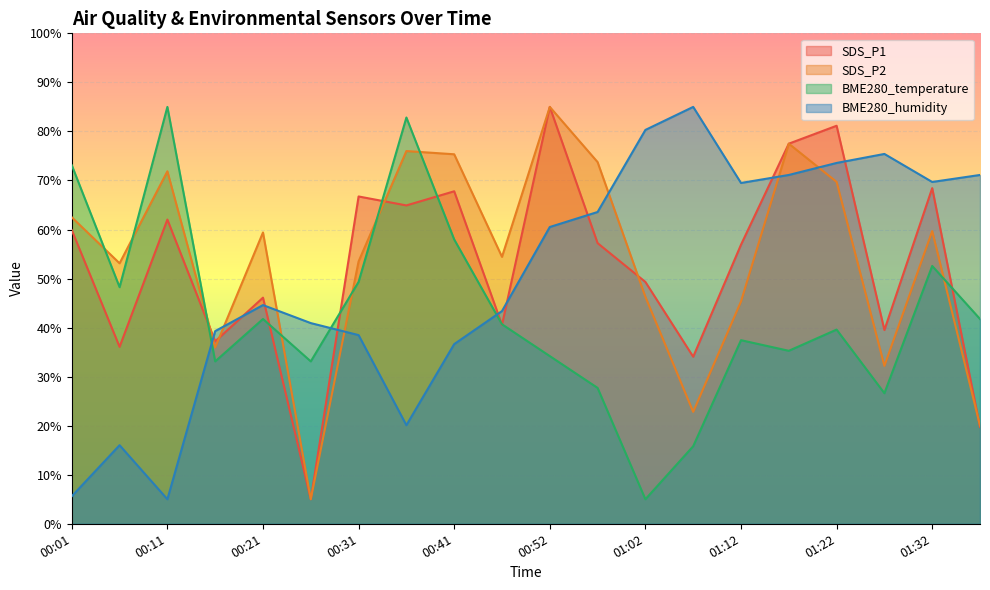

What is the minimum value for SDS_P1?

5.0